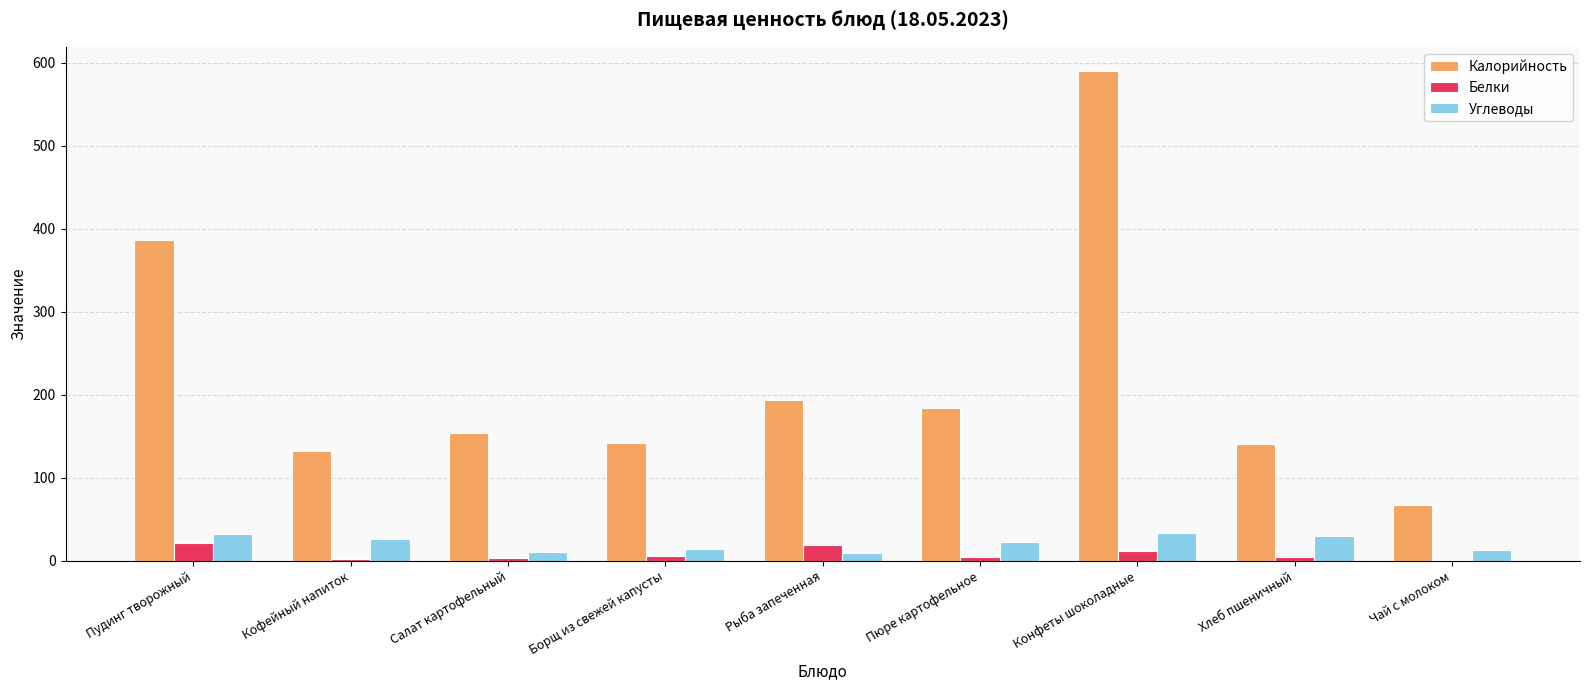

Which series changed the most between Кофейный напиток and Чай с молоком?

Калорийность